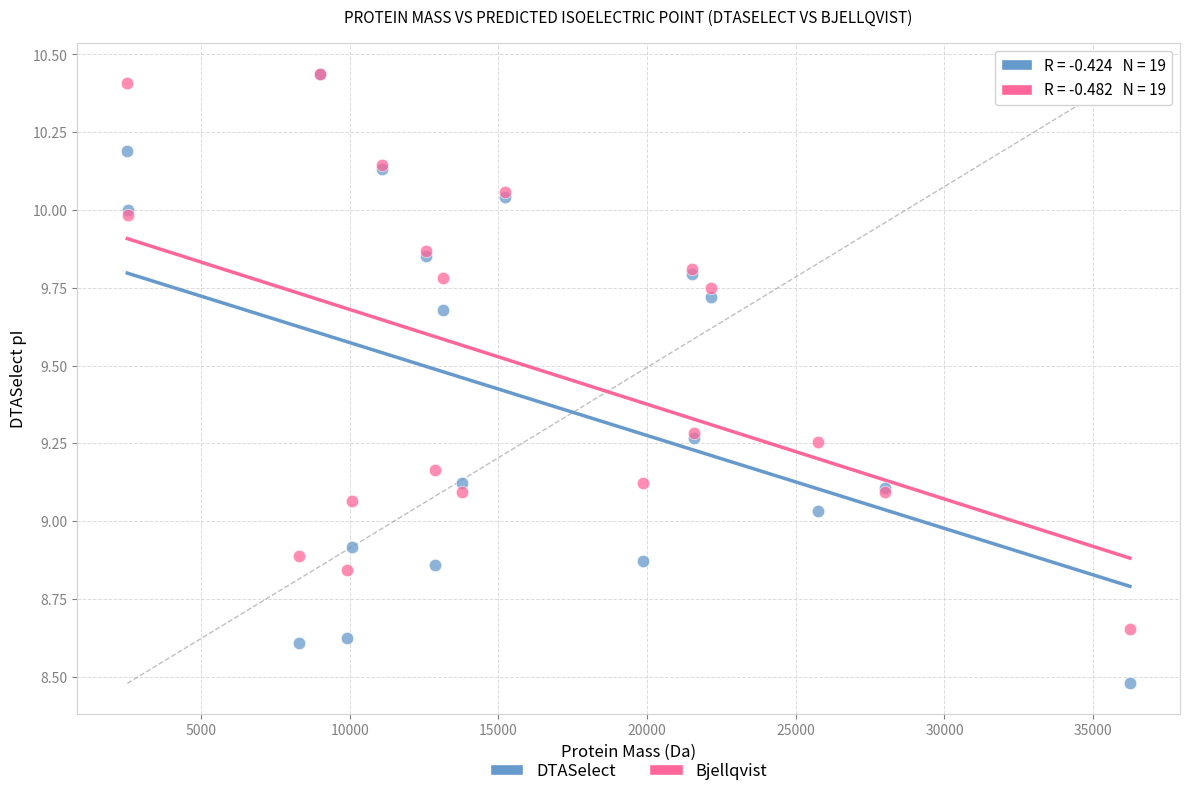

Which series has the largest Y range (max minus min)?

DTASelect